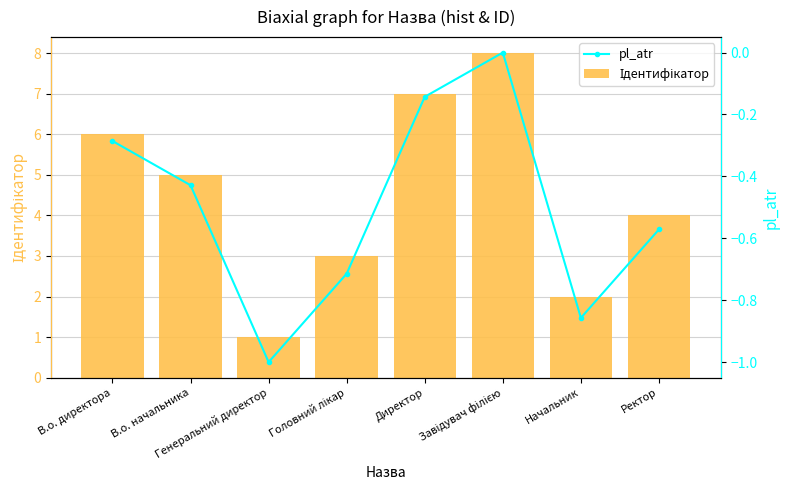

What is the minimum value for Ідентифікатор?

1.0